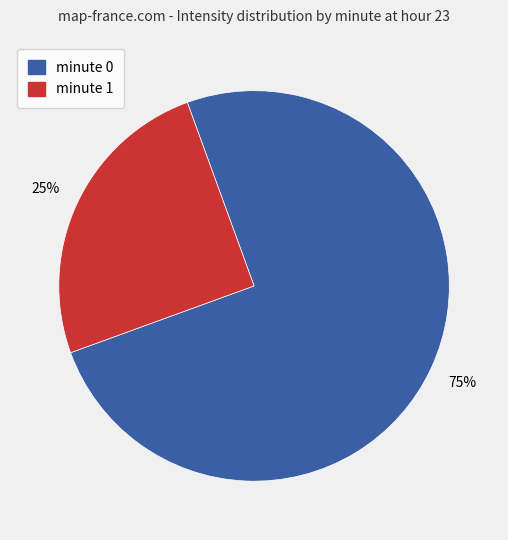

Is the sum of minute 0 and minute 1 greater than half?

Yes